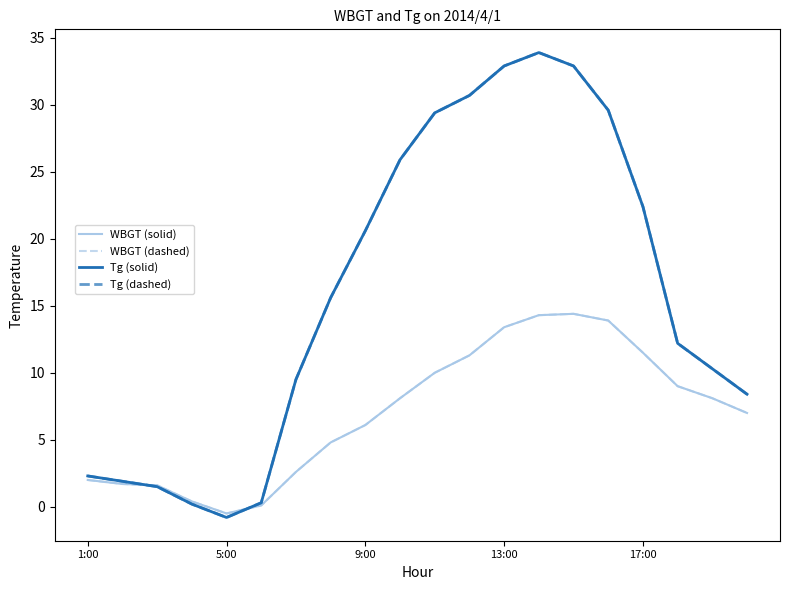

Does the chart have visible grid lines?

No